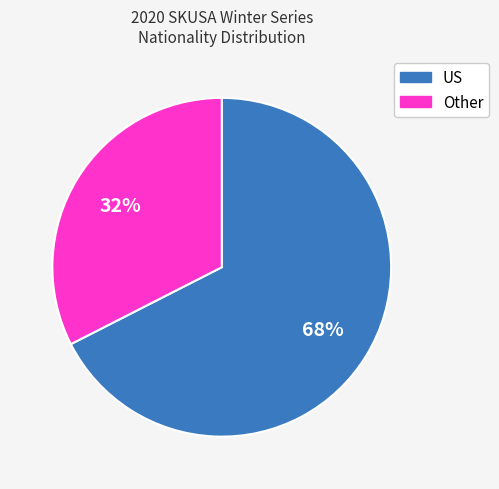

To the nearest percent, what is the average slice percentage?

50%